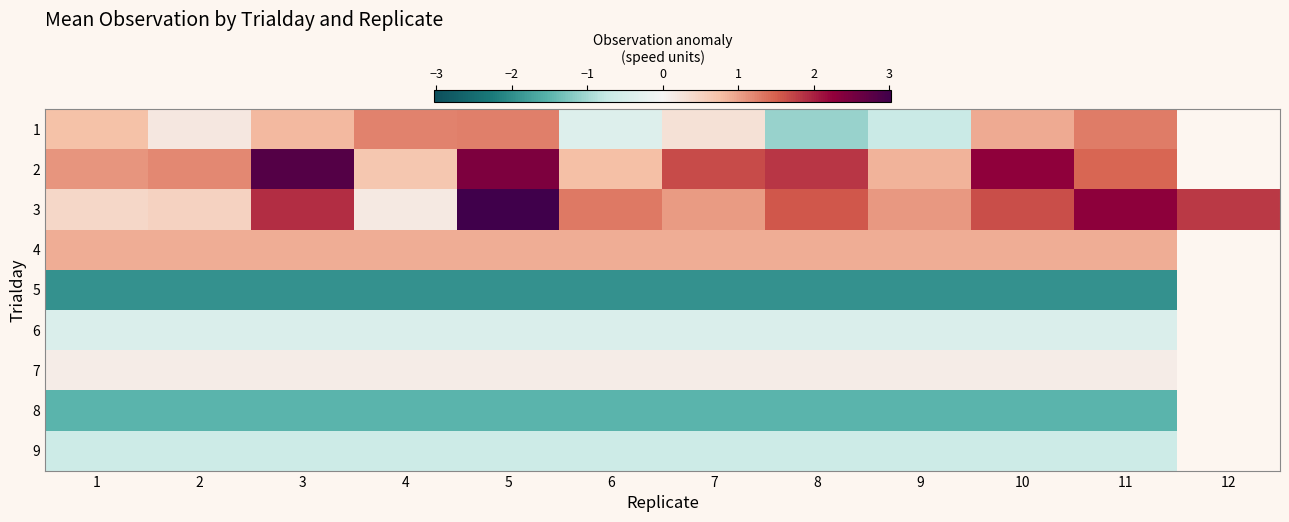

Count the number of data series in this chart.

9